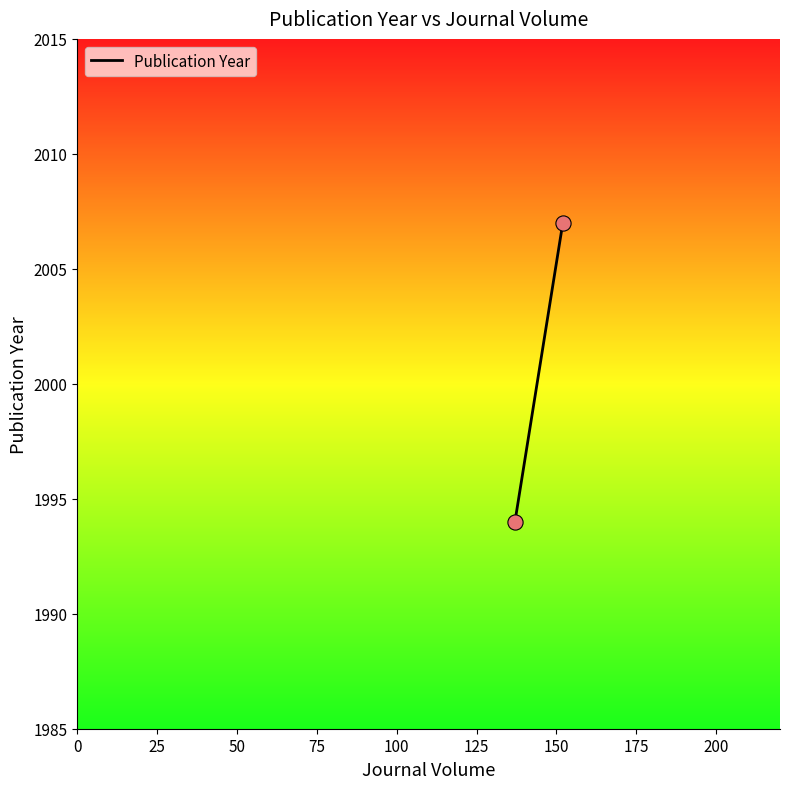

What Y value in the scatter plot is closest to 2000?

1994